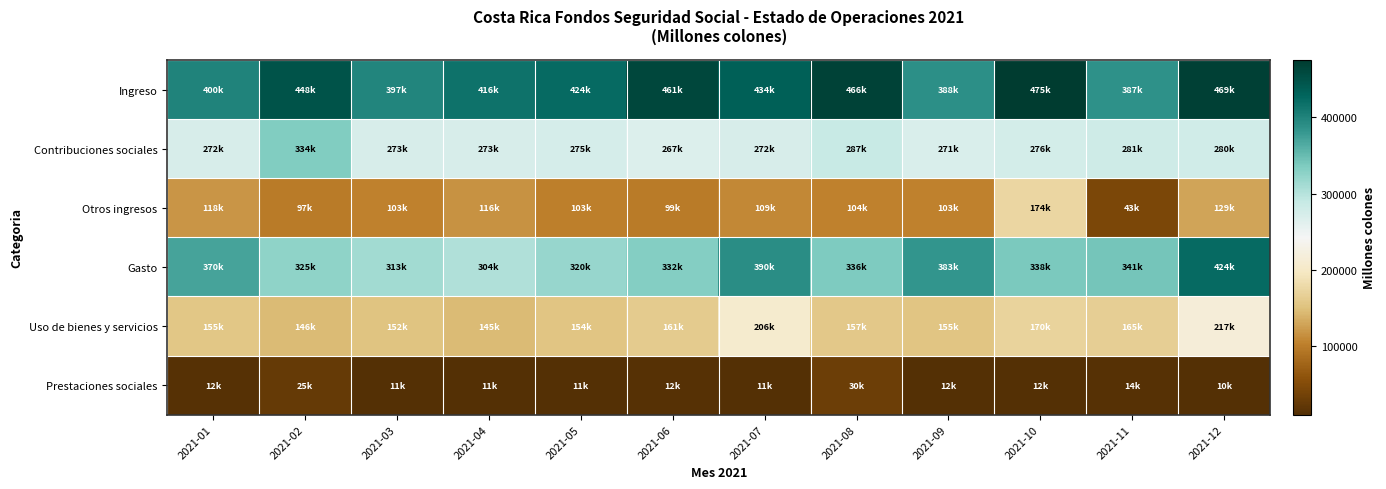

Reading left to right, what are all the values shown in this chart?

Ingreso: 2021-01=399665.1	2021-02=448245.4	2021-03=397434.4	2021-04=416418.5	2021-05=423618.5	2021-06=461289.5	2021-07=434395.9	2021-08=466402.6	2021-09=387897.0	2021-10=475006.9	2021-11=386913.0	2021-12=468984.2
Contribuciones sociales: 2021-01=272193.8	2021-02=333910.1	2021-03=272932.7	2021-04=273327.8	2021-05=274526.4	2021-06=267006.2	2021-07=272463.4	2021-08=286902.4	2021-09=271204.7	2021-10=275573.4	2021-11=281062.7	2021-12=280459.5
Otros ingresos: 2021-01=118430.5	2021-02=97302.1	2021-03=103240.3	2021-04=116029.1	2021-05=102604.5	2021-06=98748.7	2021-07=108951.7	2021-08=103848.0	2021-09=102991.8	2021-10=174379.2	2021-11=43265.8	2021-12=128738.0
Gasto: 2021-01=370402.5	2021-02=324508.8	2021-03=312529.8	2021-04=304160.5	2021-05=319760.7	2021-06=331836.8	2021-07=390170.8	2021-08=336154.5	2021-09=383053.7	2021-10=338378.6	2021-11=340866.9	2021-12=423856.8
Uso de bienes y servicios: 2021-01=155463.8	2021-02=145807.8	2021-03=152157.2	2021-04=144927.6	2021-05=154467.5	2021-06=161238.1	2021-07=206471.7	2021-08=157486.3	2021-09=155202.0	2021-10=170179.6	2021-11=164759.0	2021-12=216850.5
Prestaciones sociales: 2021-01=12211.4	2021-02=24781.4	2021-03=11243.3	2021-04=10671.1	2021-05=11493.5	2021-06=12313.2	2021-07=11002.4	2021-08=30313.3	2021-09=11819.9	2021-10=11717.7	2021-11=13549.1	2021-12=10033.4